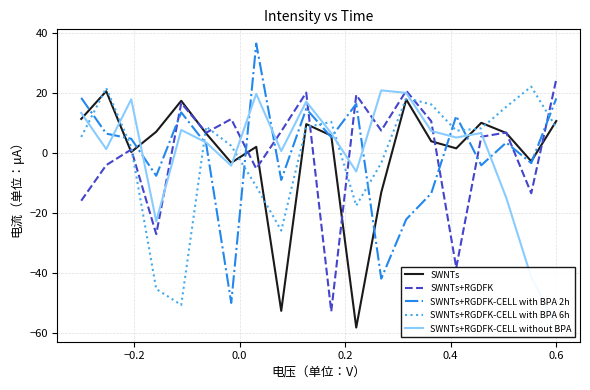

What is the maximum value for SWNTs+RGDFK?

24.4